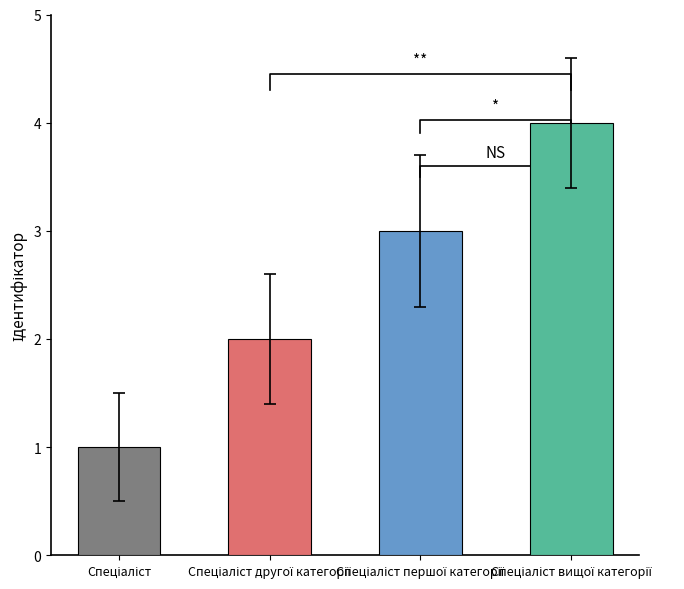

What is the label of the 3rd bar from the left?

Спеціаліст першої категорії